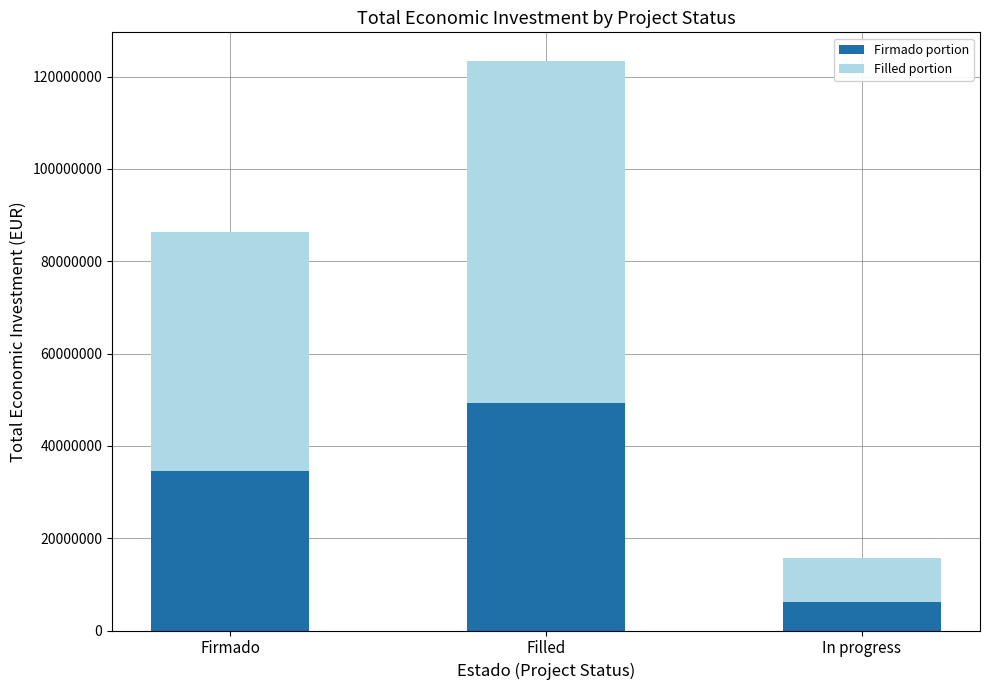

Count the number of data series in this chart.

2